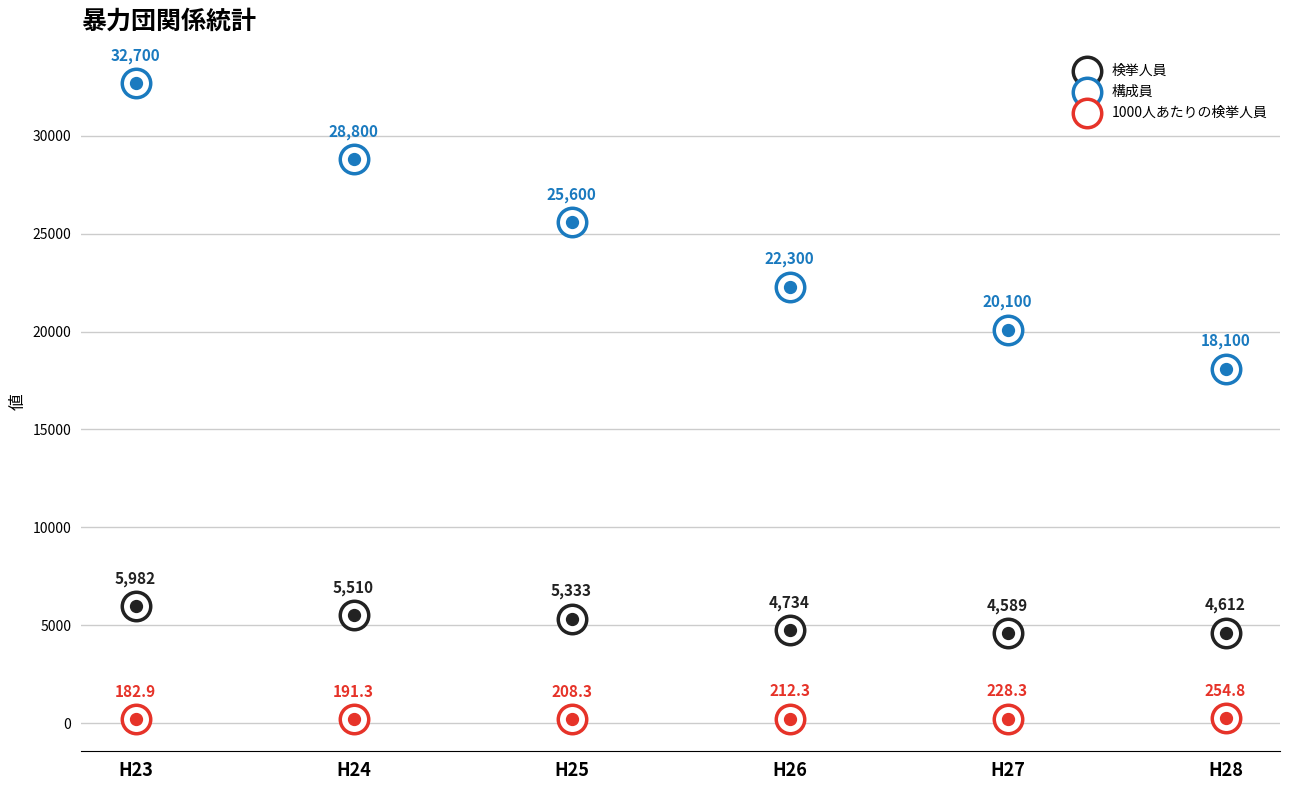

Which series contains the lowest Y value?

1000人あたりの検挙人員